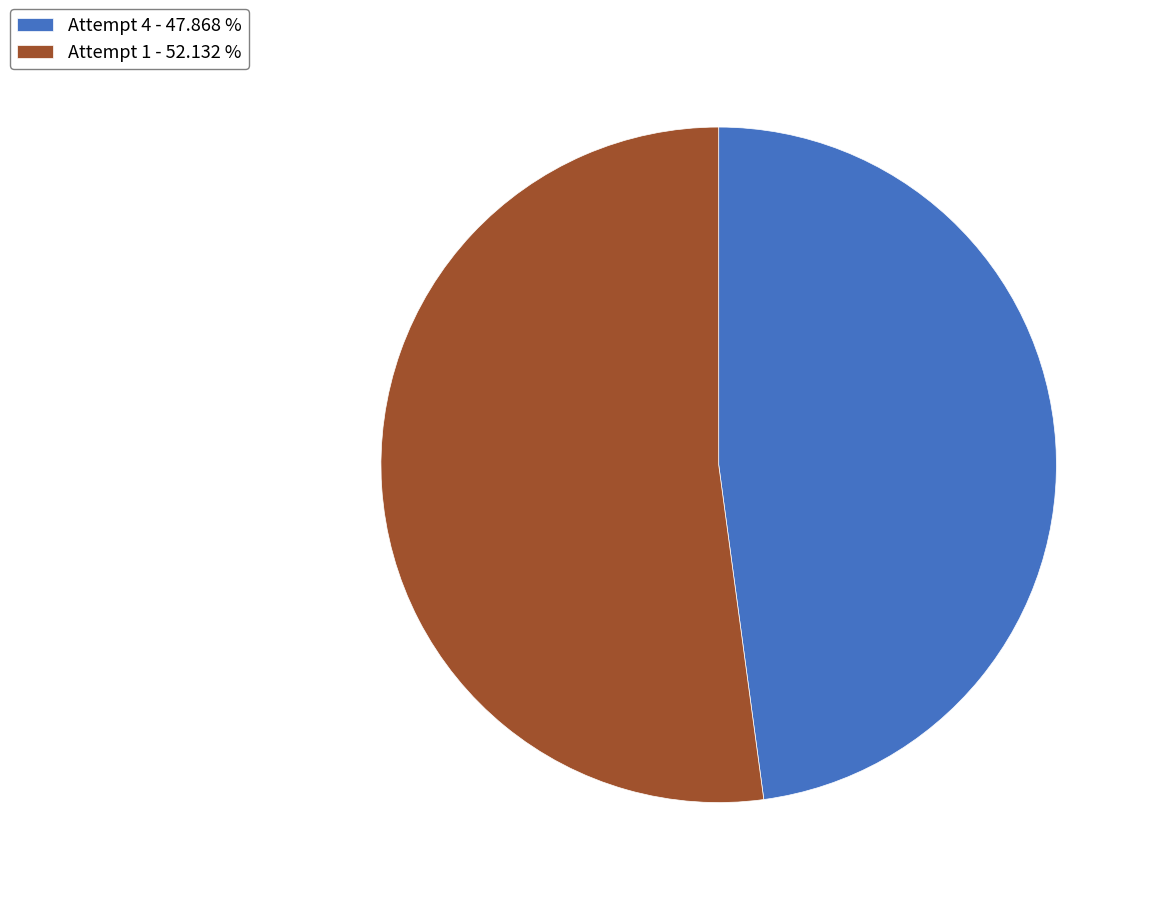

Is there any slice that represents more than half of the pie?

Yes